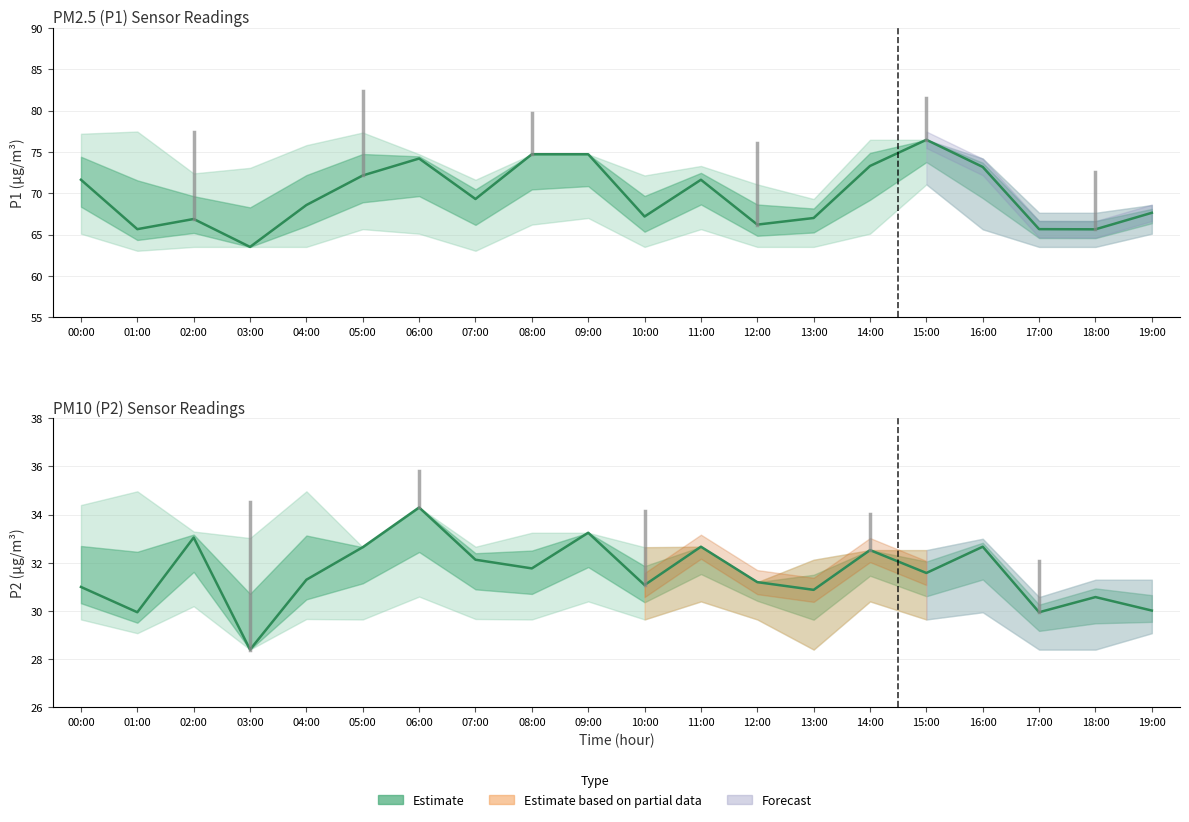

In P1, how many points are lower than both neighbors (excluding endpoints)?

6